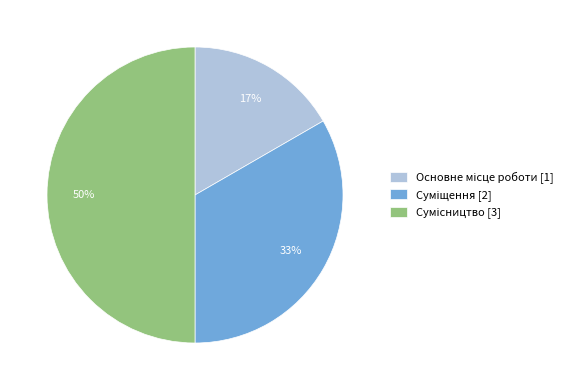

To the nearest percent, what is the average slice percentage?

33%